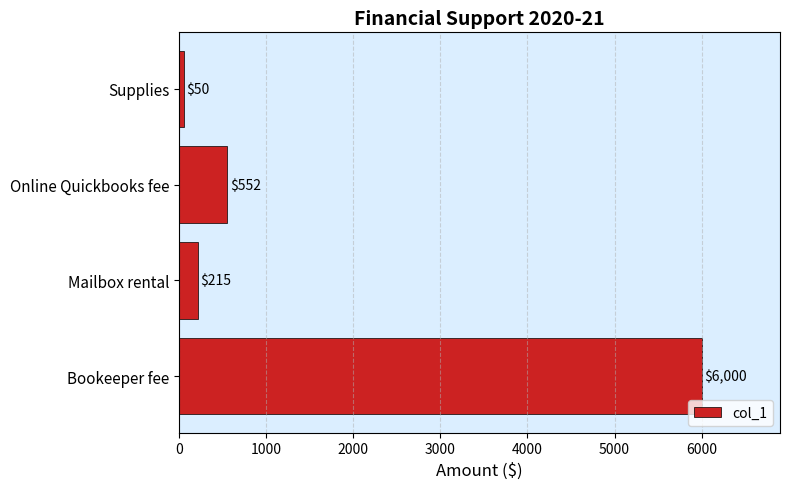

Reading bottom to top, list all the values displayed in this chart.

Bookeeper fee=6000	Mailbox rental=215	Online Quickbooks fee=552	Supplies=50